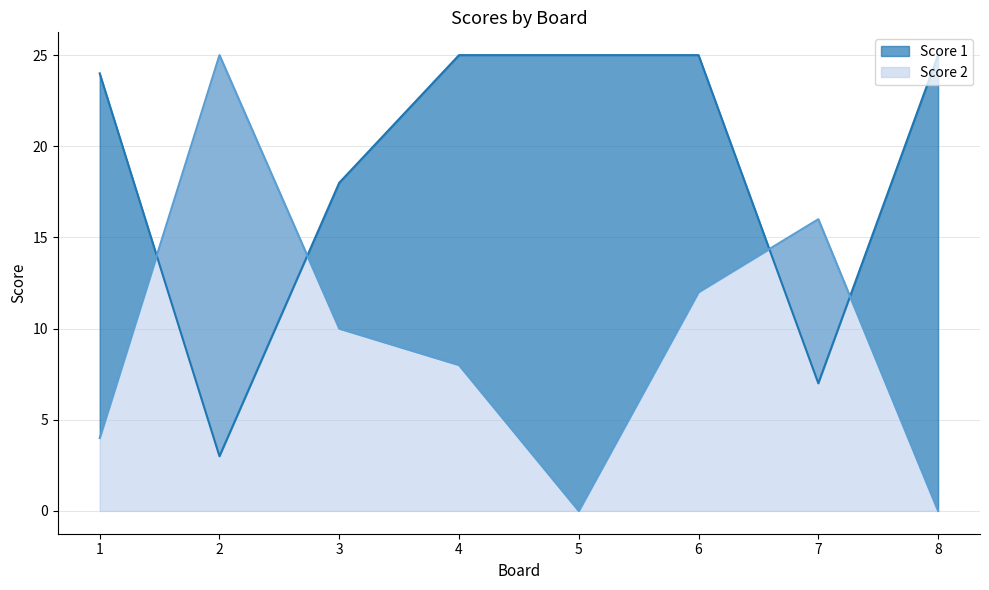

How many series are shown in this chart?

2